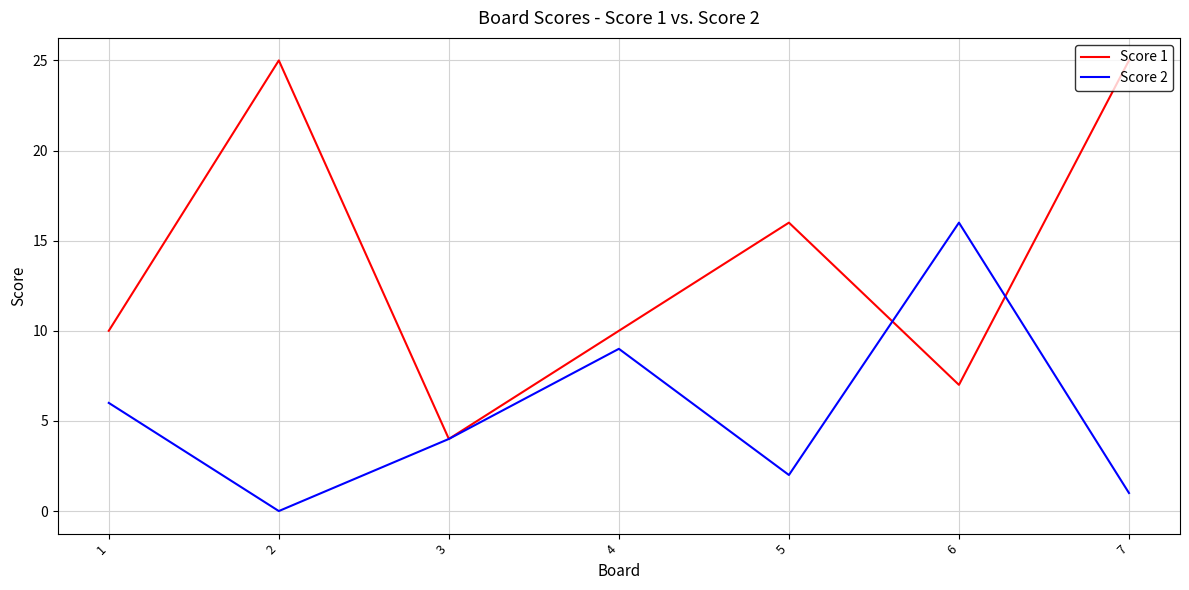

What value does the Score 2 series have at 4, to the nearest 5?

10